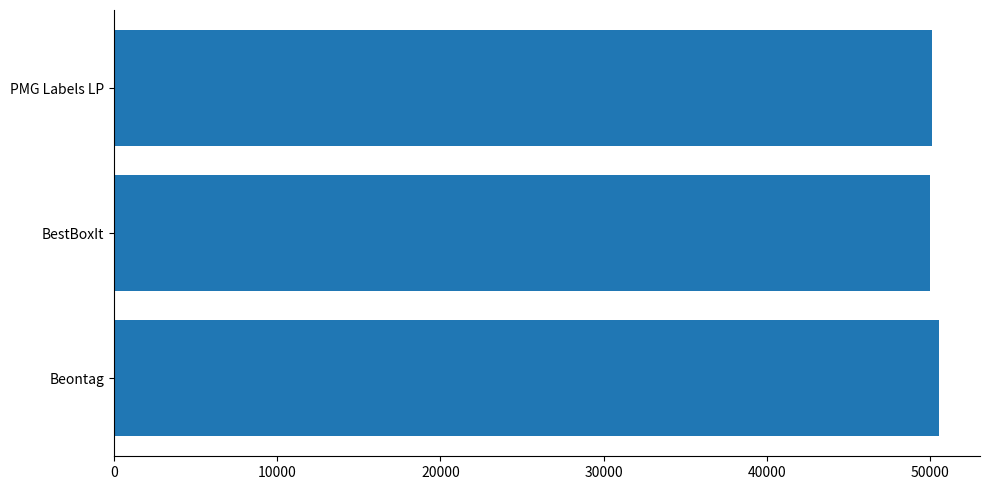

What is the difference between the maximum and second lowest values?

428